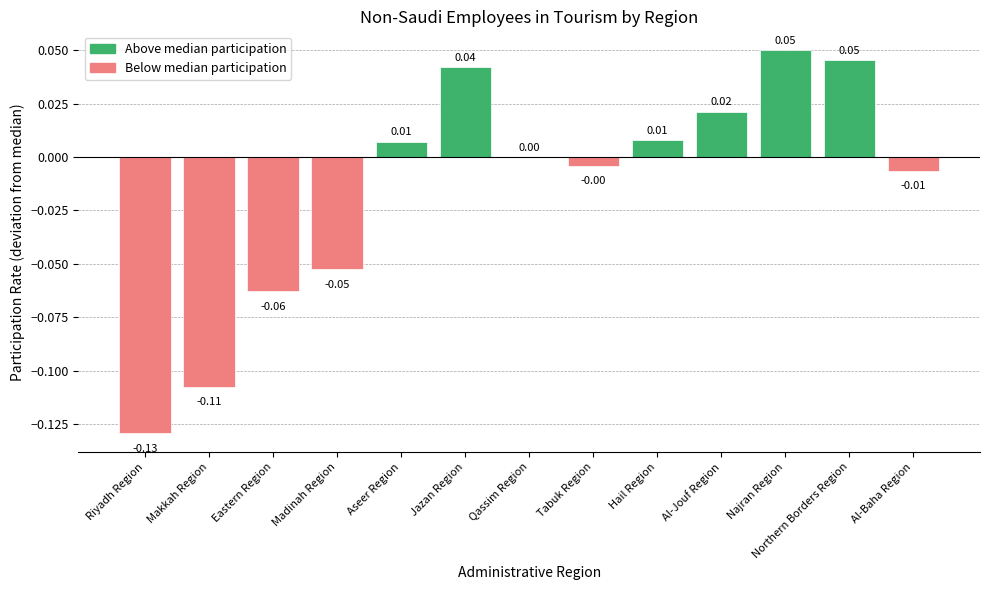

Which has a higher value, Hail Region or Northern Borders Region?

Northern Borders Region